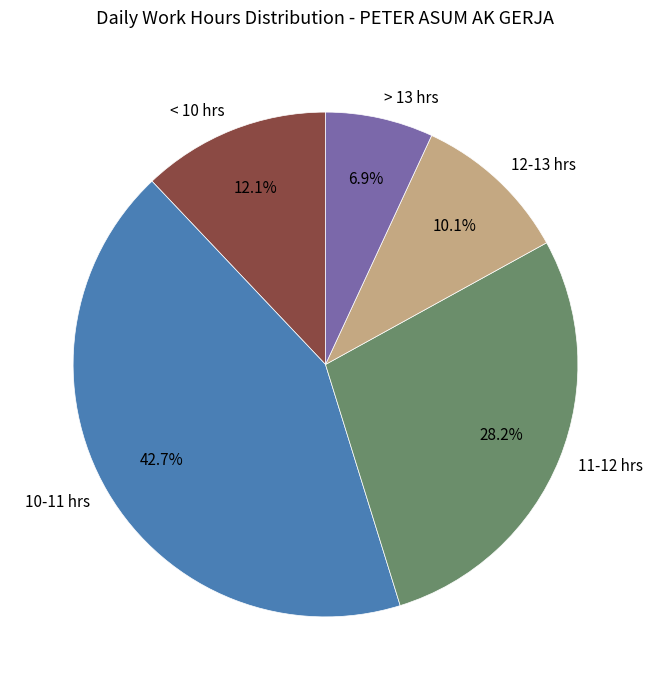

Is 10-11 hrs the majority of the pie?

No